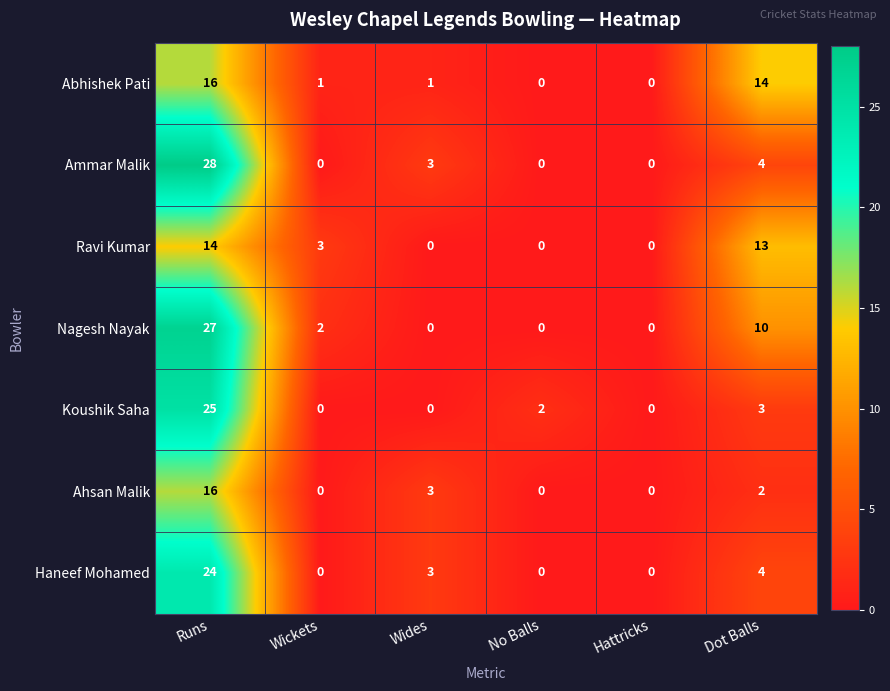

The Ravi Kumar series shows 0 at No Balls. True or false?

True